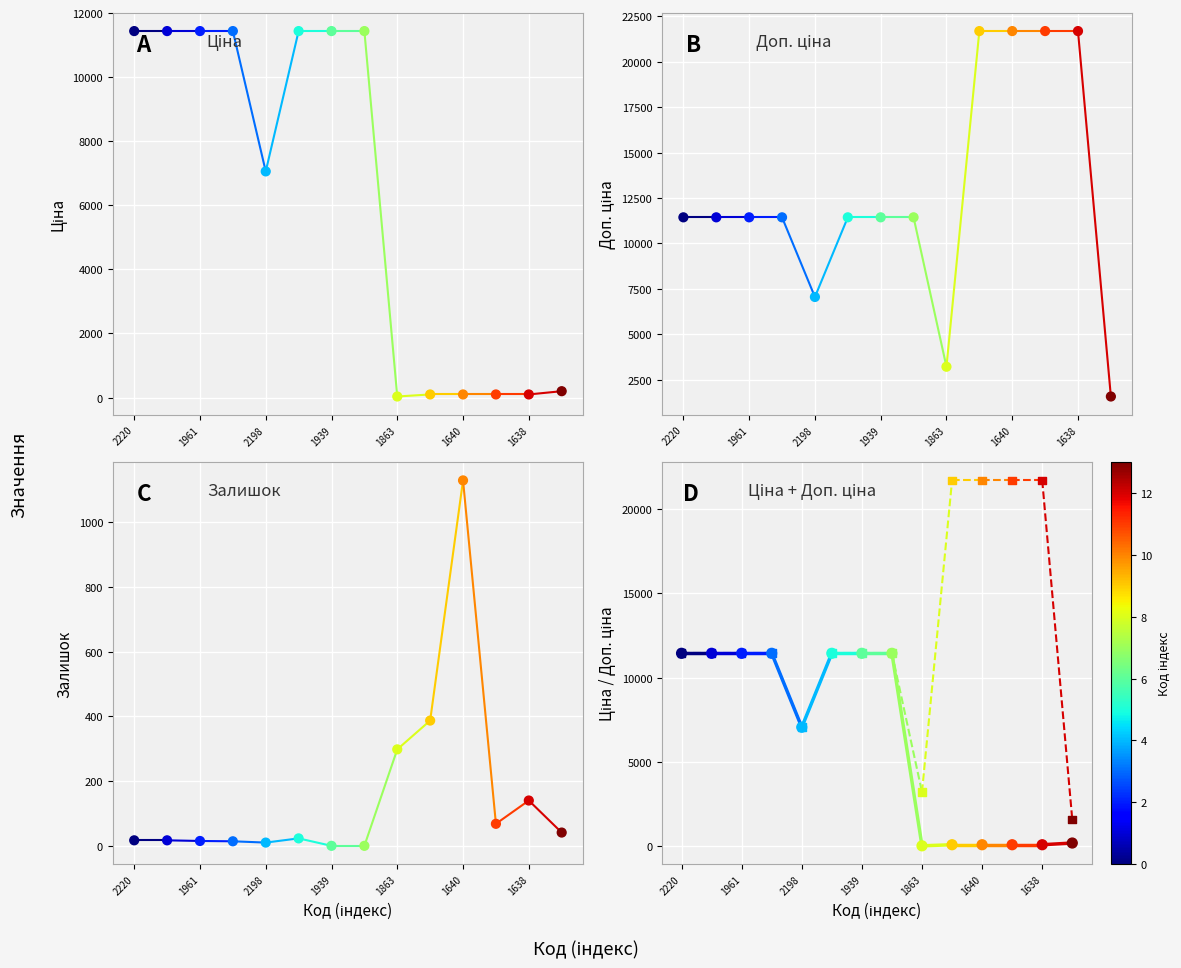

Which series reaches the minimum Y coordinate?

Залишок